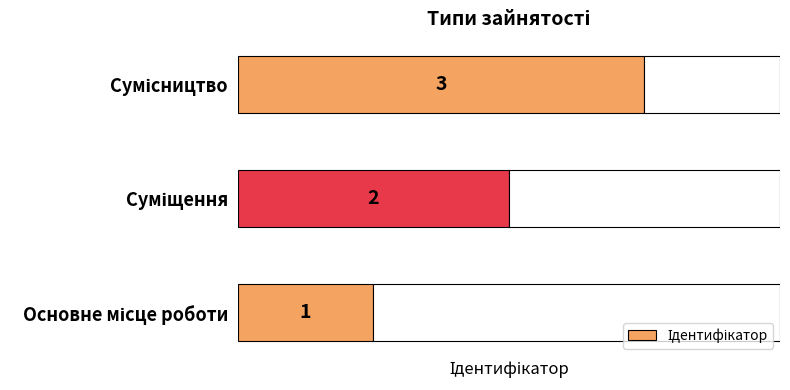

What is the difference between the maximum and minimum values?

2